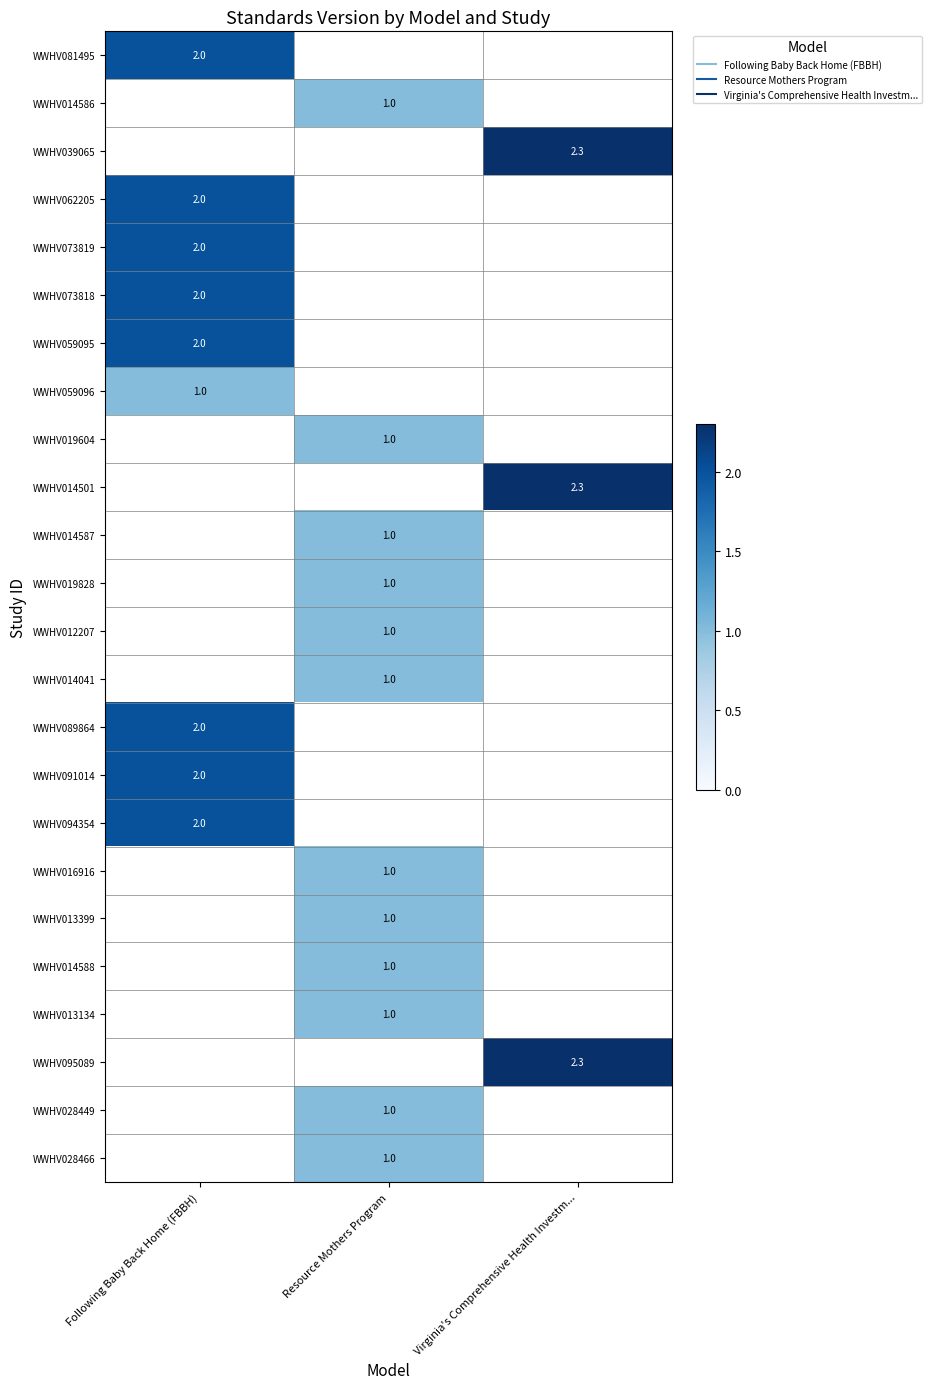

Which category has the lowest value across all series?

Resource Mothers Program